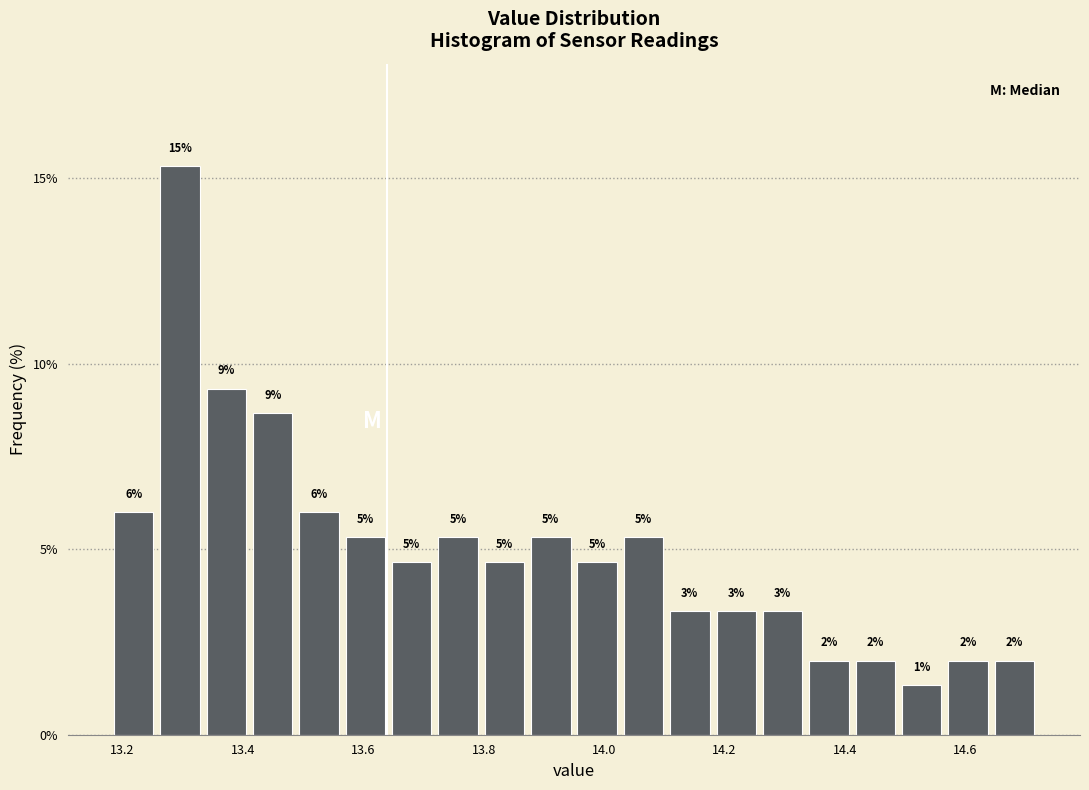

Read against the x-axis, roughly where is the centre of the tallest bar?

13.30